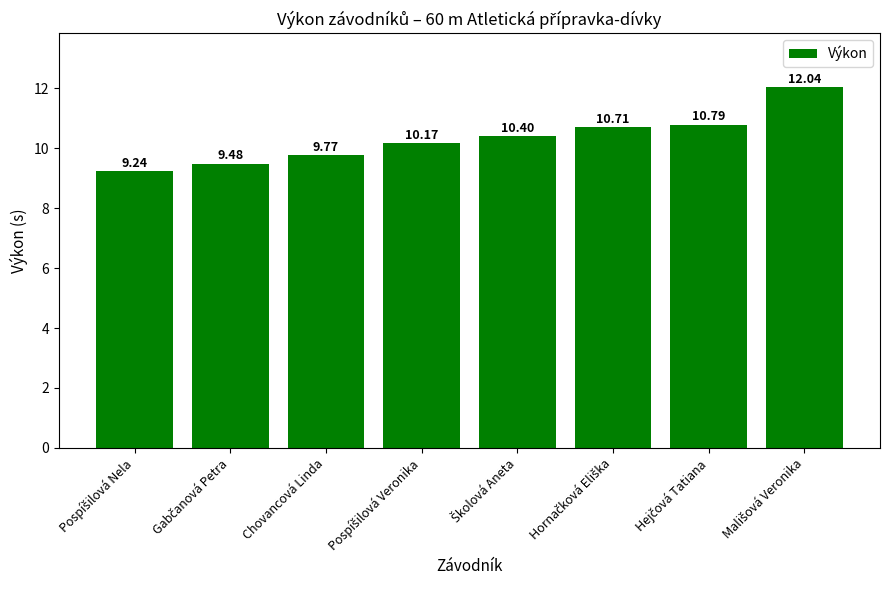

What is the label of the 6th bar from the right?

Chovancová Linda